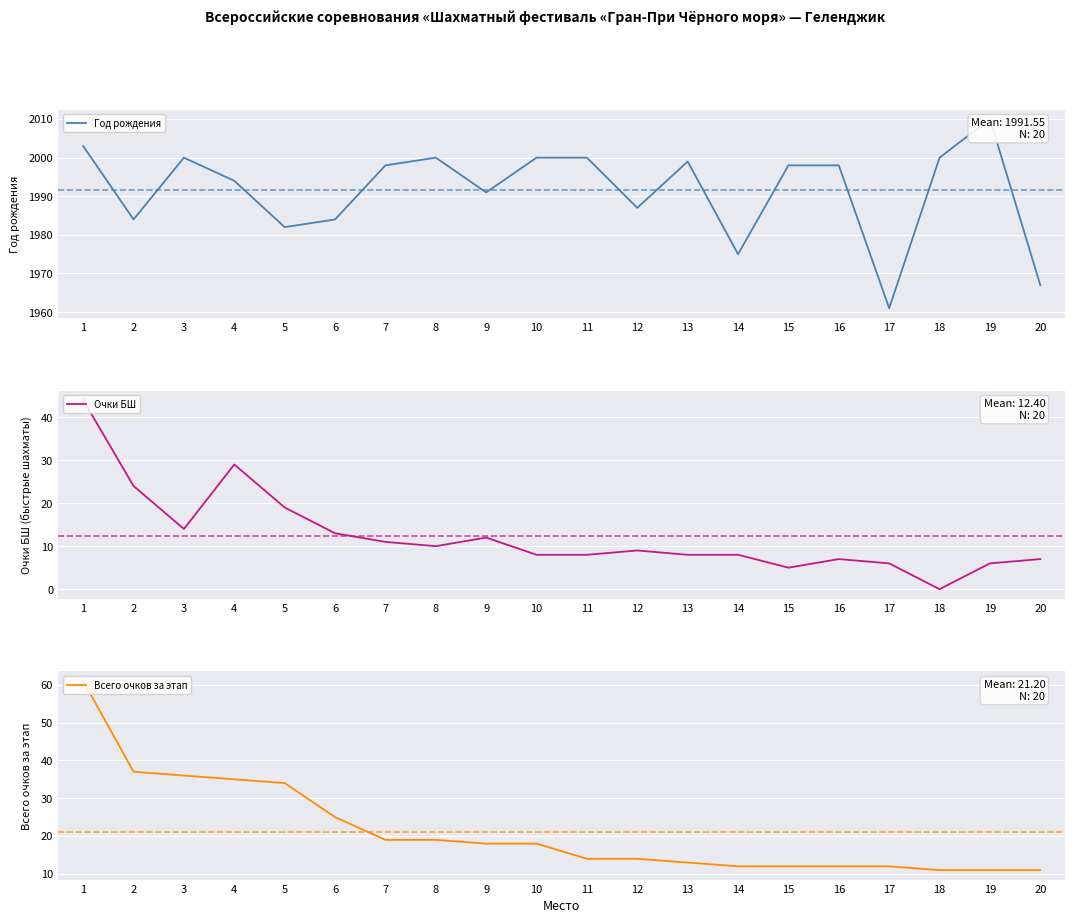

In Год рождения, how many points are lower than both neighbors (excluding endpoints)?

6